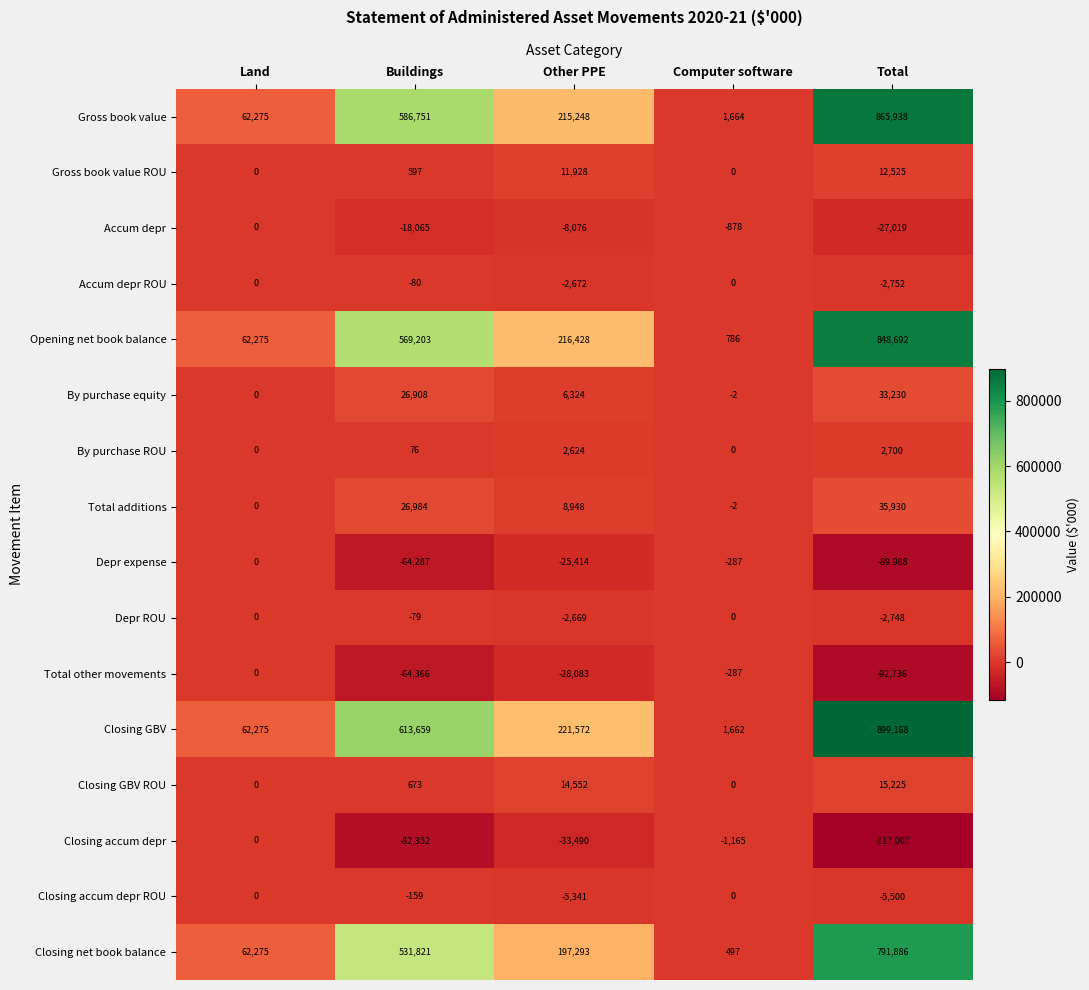

Which series has the widest spread of values?

Closing GBV